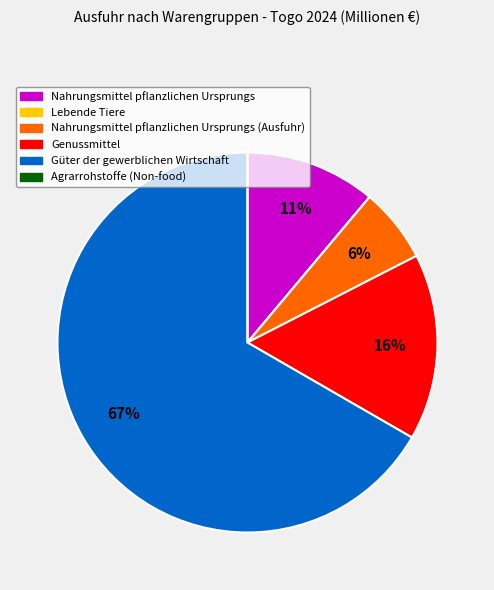

Does any single category account for the majority?

Yes